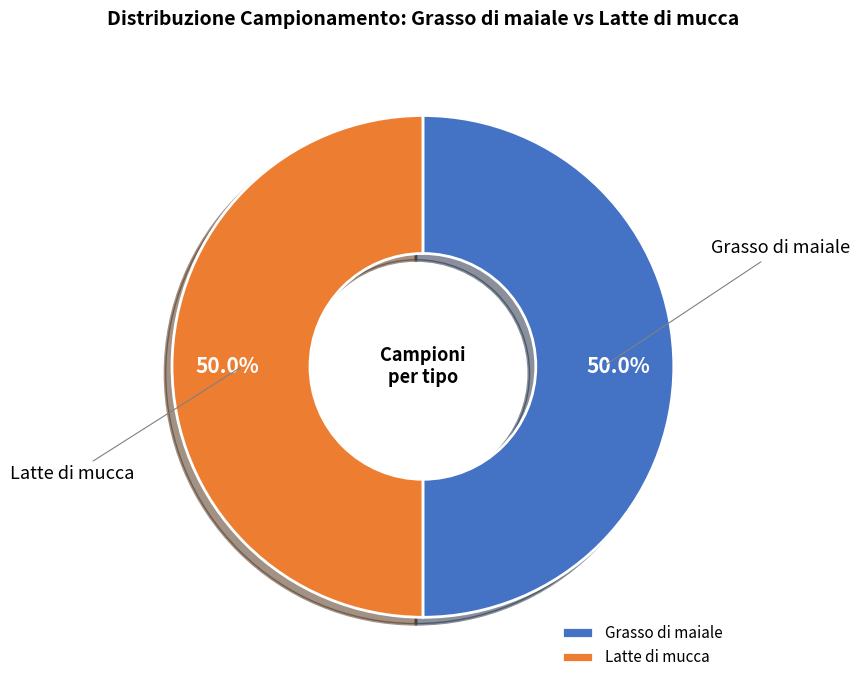

Approximately how many times larger is the value at Latte di mucca compared to Grasso di maiale?

1.0